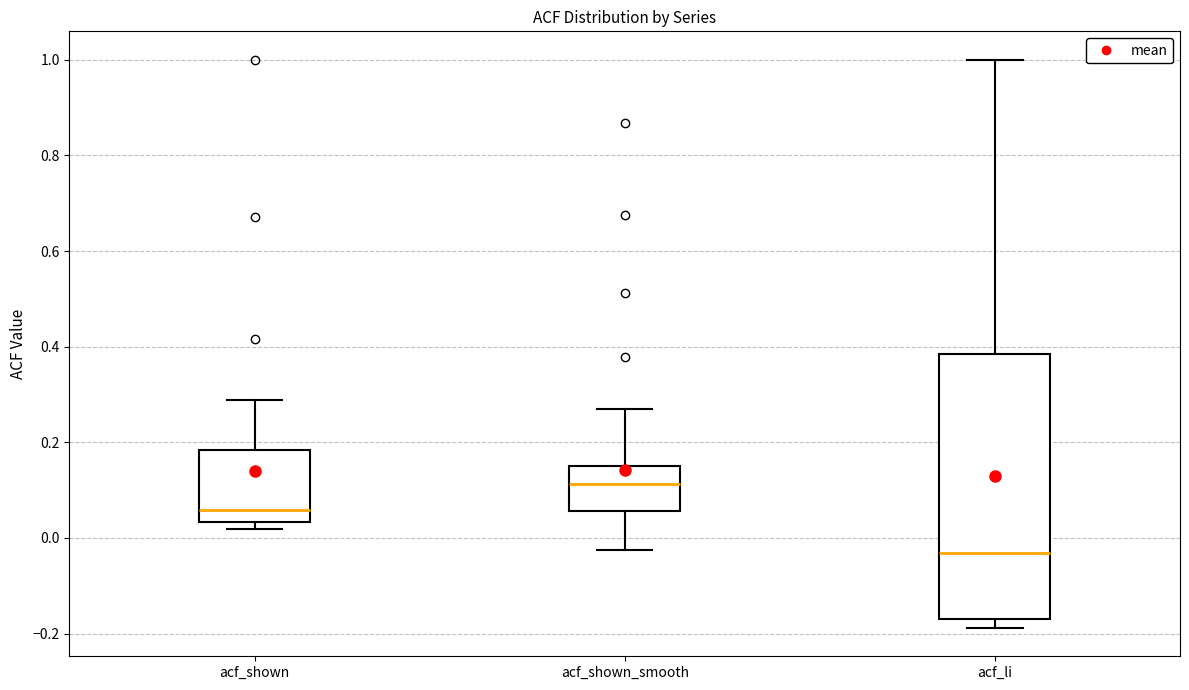

Which box's median line is the highest?

acf_shown_smooth